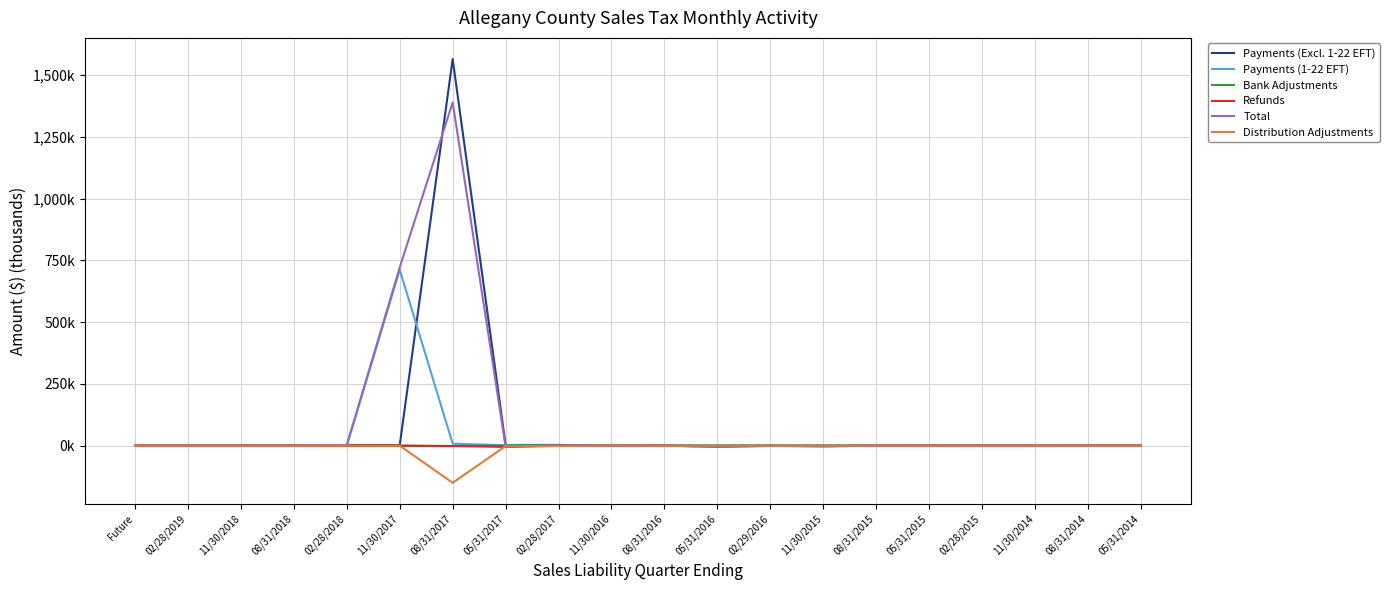

What is the label of the 20th point from the right?

Future